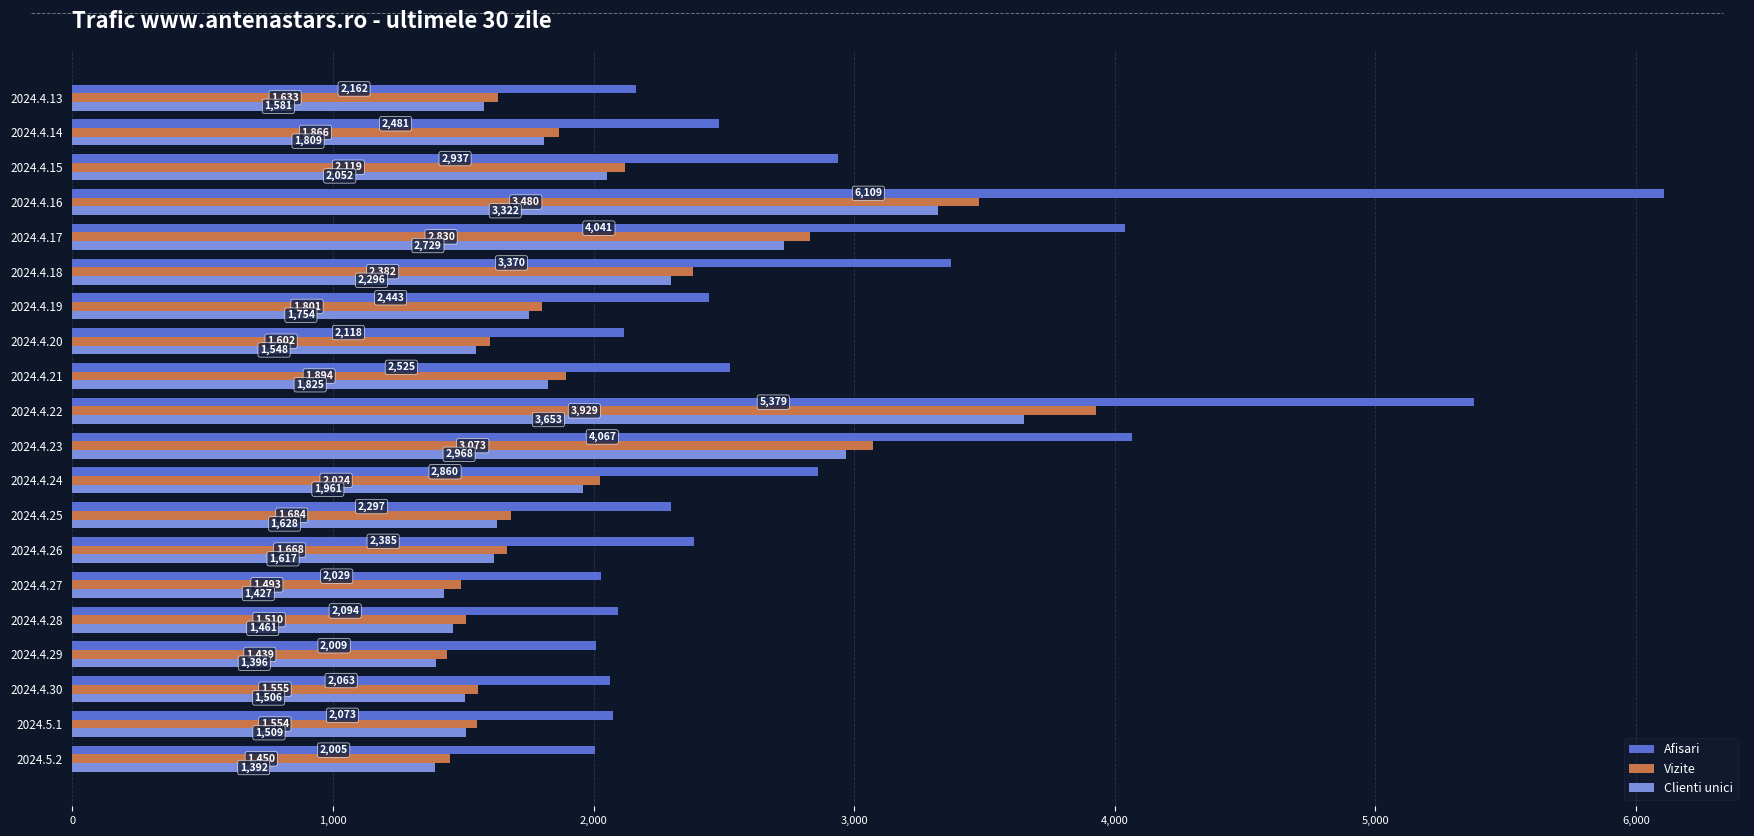

How many distinct data groups are displayed?

3